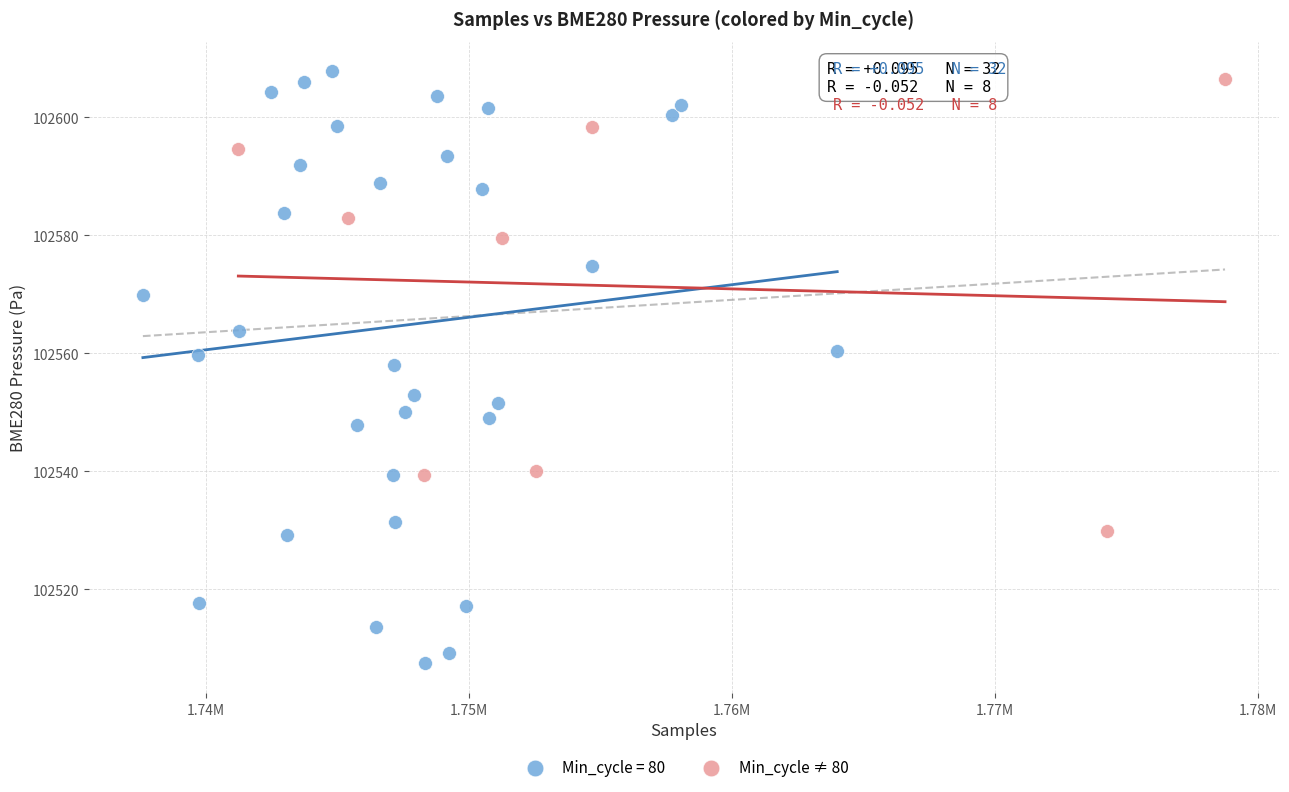

Which series contains the lowest Y value?

Min_cycle = 80